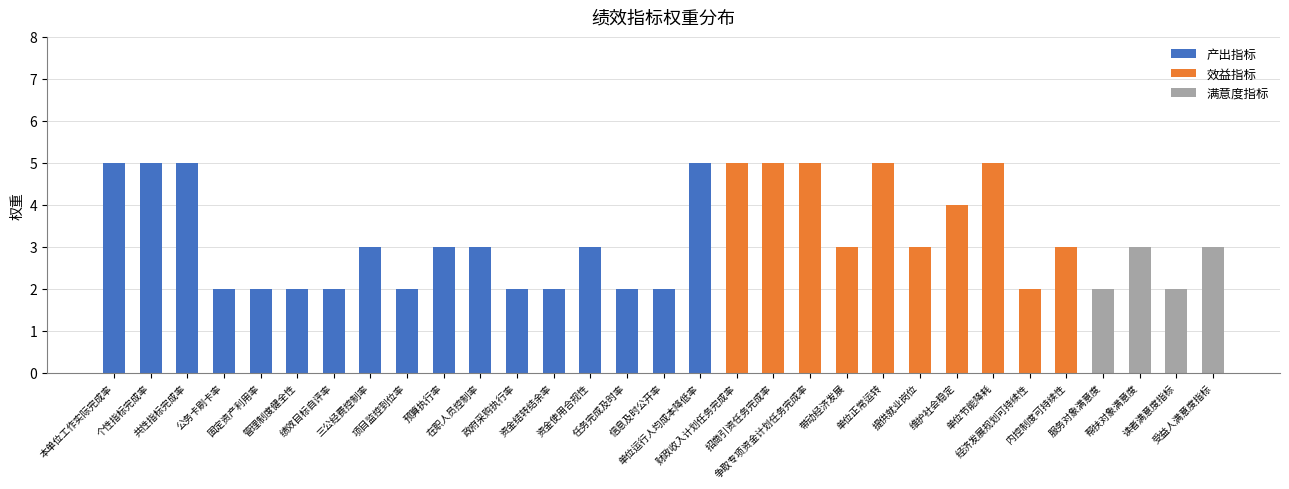

What is the difference between the highest and lowest values at 提供就业岗位?

3